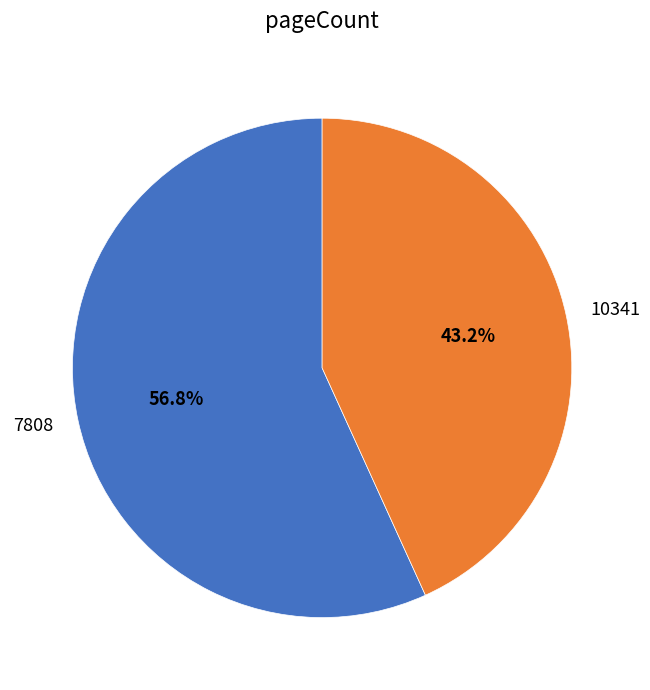

True or false: 10341 accounts for 56% of the total.

False